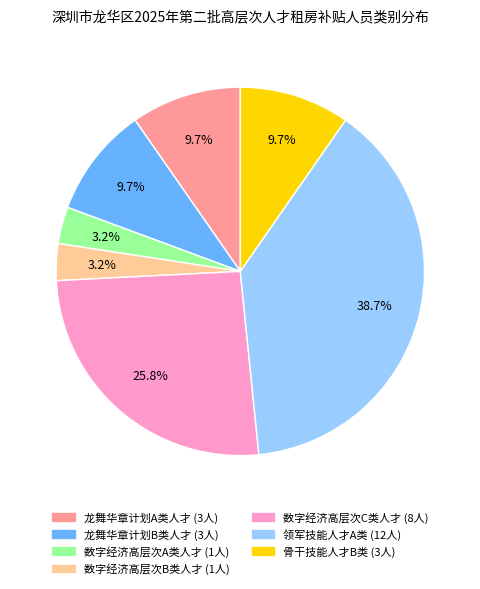

Is there a majority slice in this chart?

No